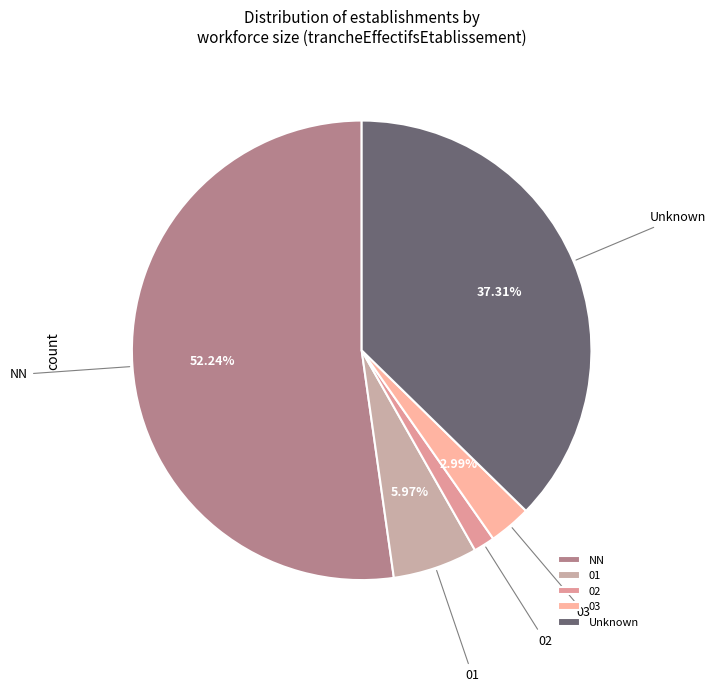

What is the ratio of the value at Unknown to the value at NN?

0.7